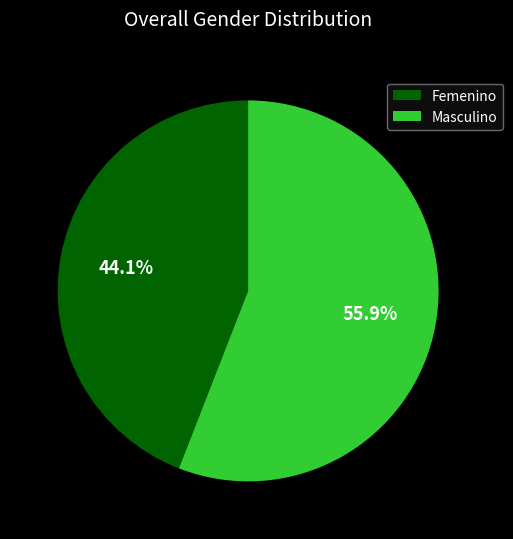

To the nearest percent, what is the combined percentage of Masculino and Femenino?

100%